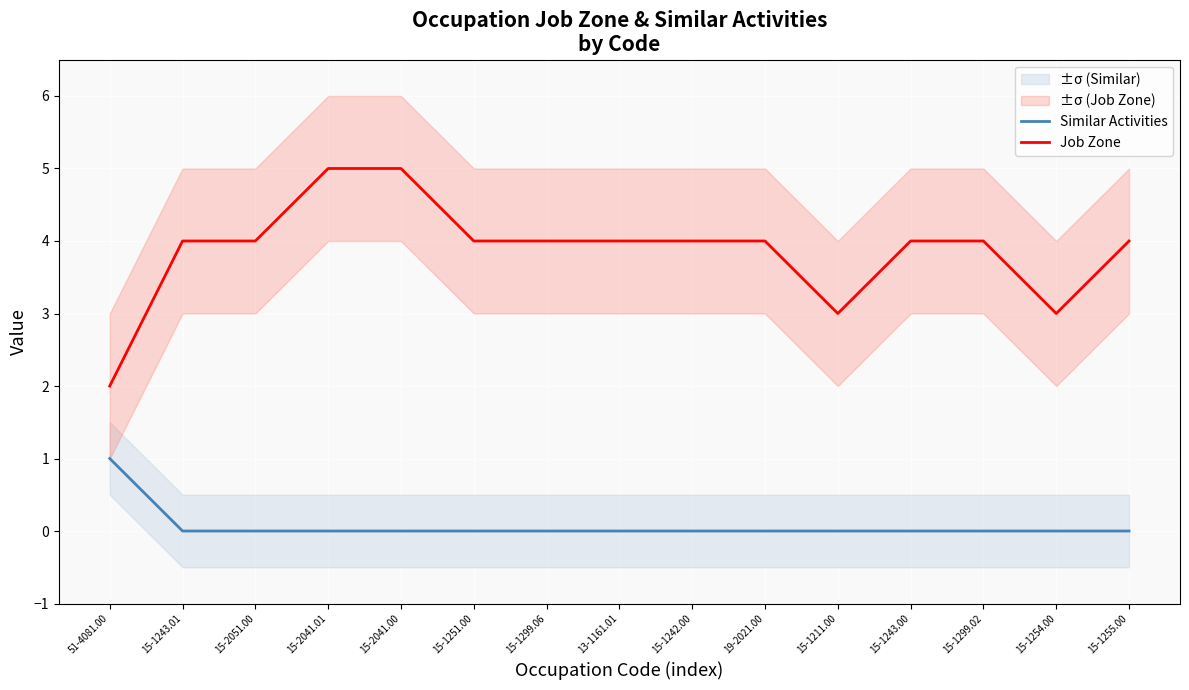

What is the sum of the Job Zone values at 15-2041.01 and 51-4081.00?

7